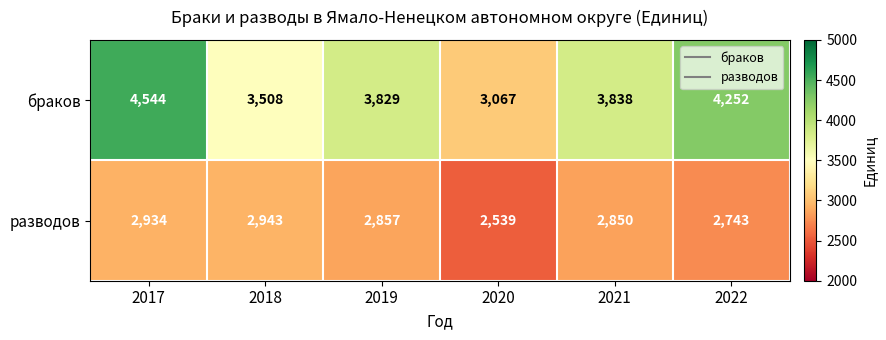

Between 2018 and 2022, which series saw the biggest shift?

браков